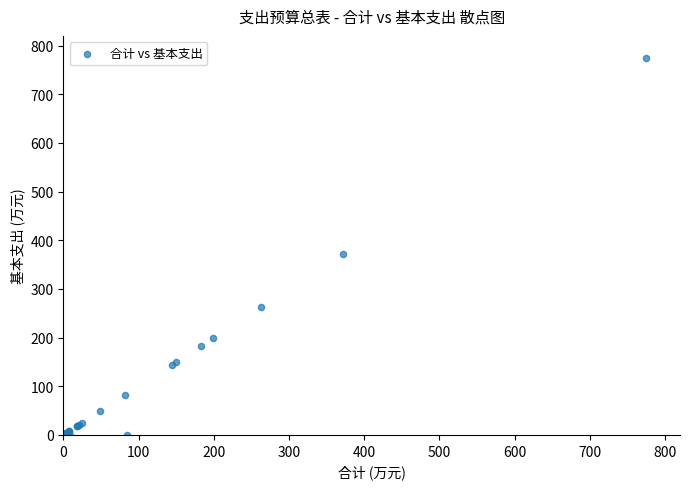

What Y value in the scatter plot is closest to 387?

371.8